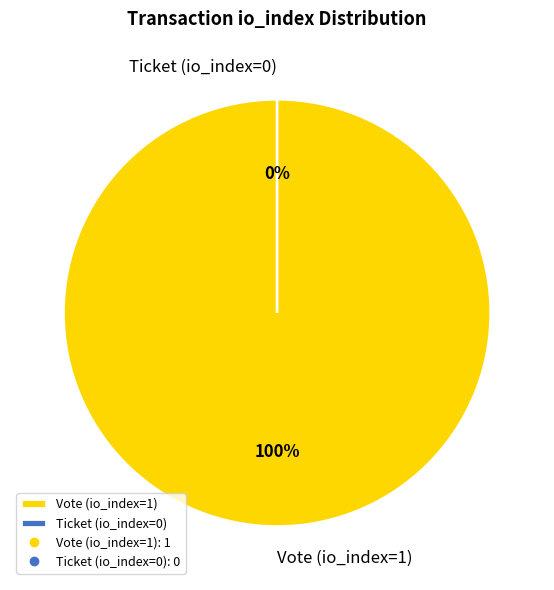

How many segments does this pie chart have?

2